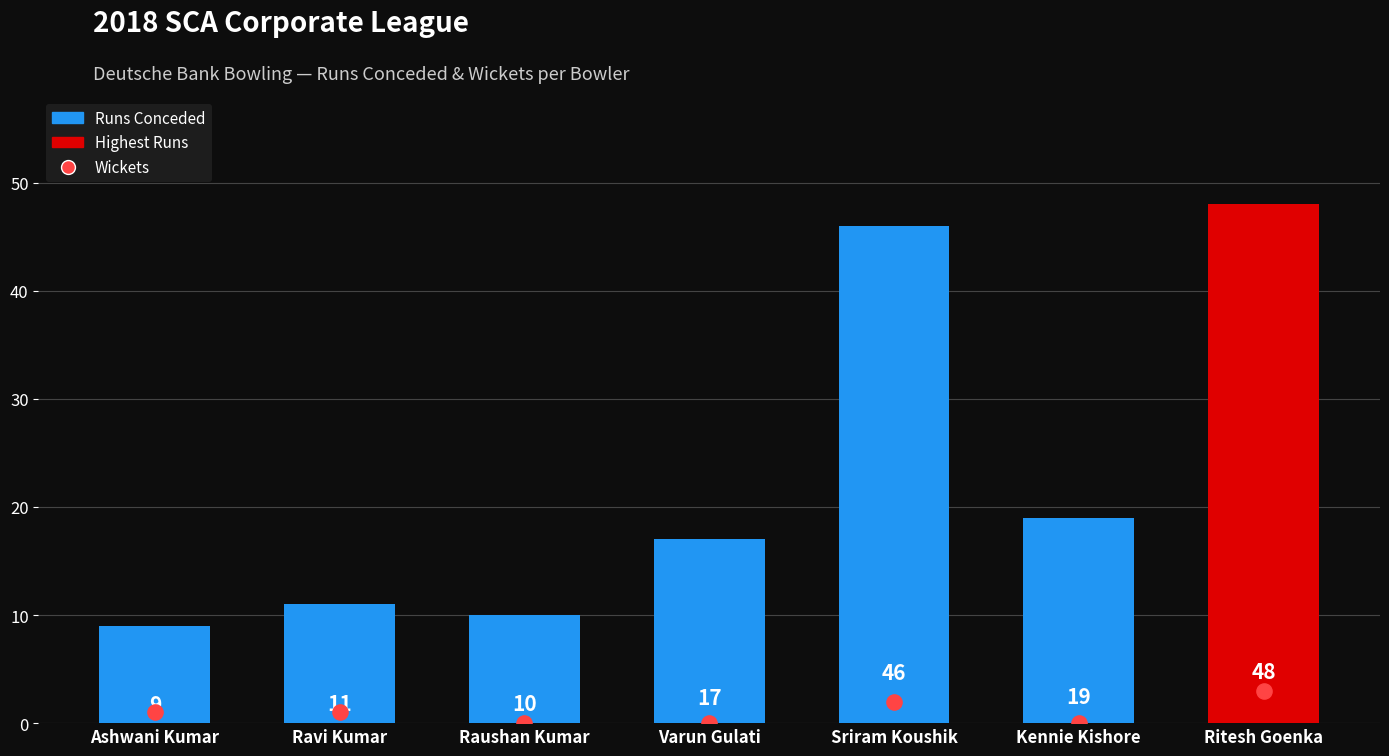

Which series has the widest spread of Y values?

Runs Conceded